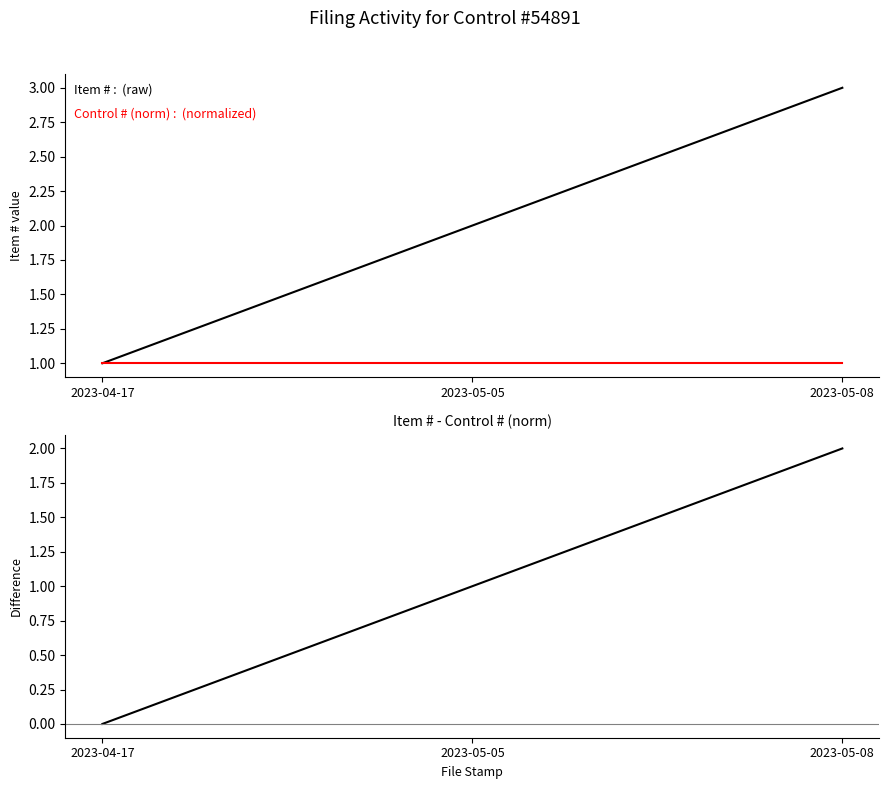

List the labels in order of Item # - Control # (norm) value, largest first.

2023-05-08, 2023-05-05, 2023-04-17